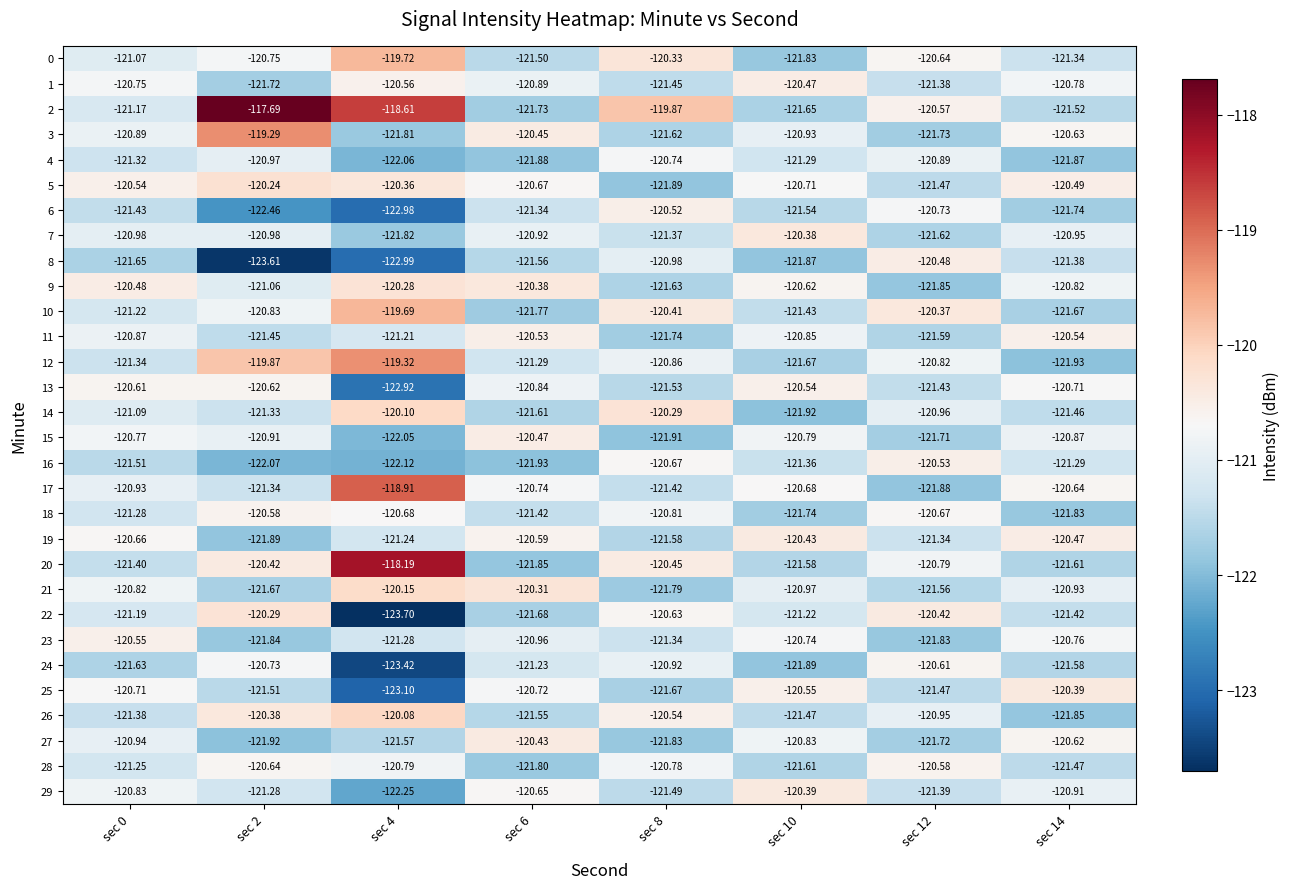

Is the value of 22 at sec 12 greater than the value of 25 at sec 10?

Yes